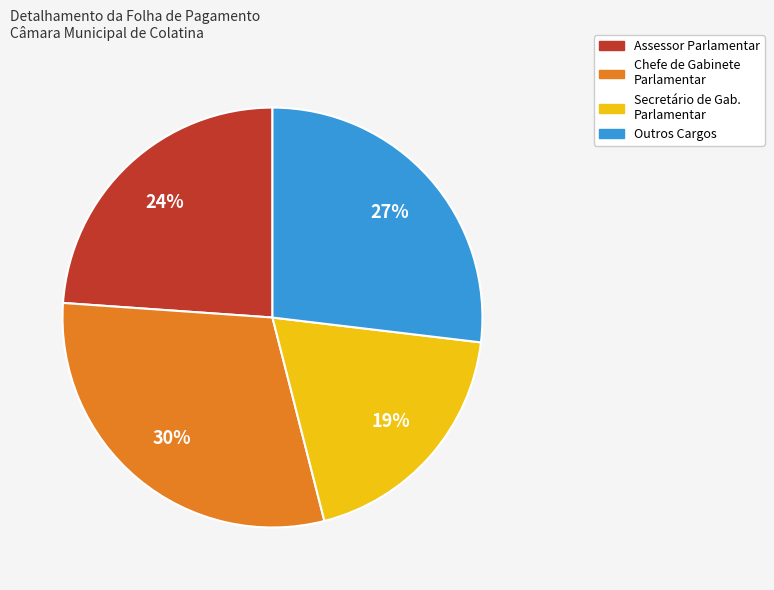

Is there a majority slice in this chart?

No